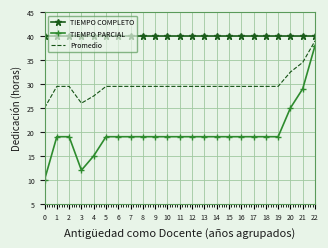

At 17, list the series in order from smallest to largest.

TIEMPO PARCIAL, Promedio, TIEMPO COMPLETO